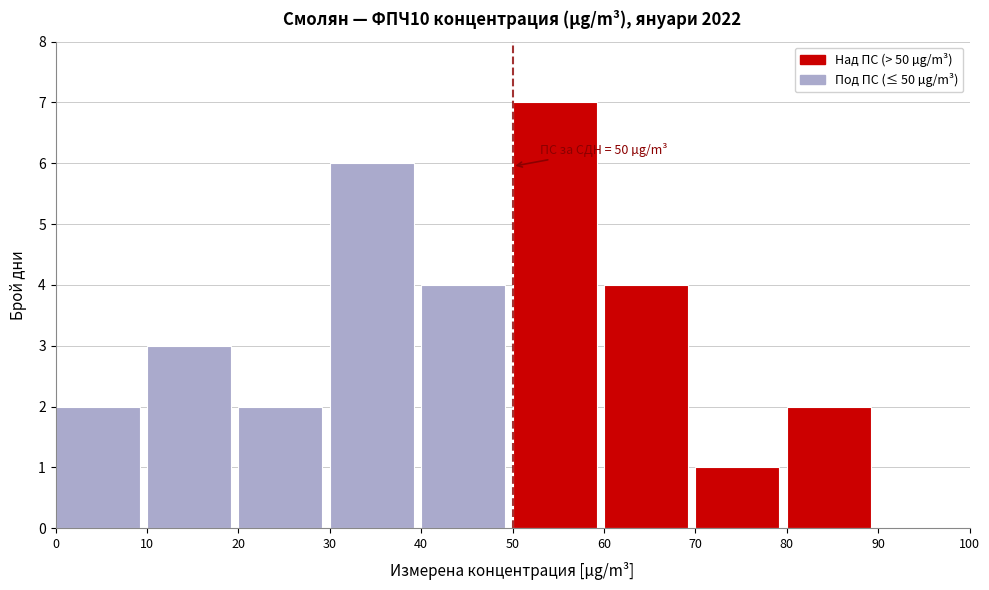

Over which range of the x-axis is the bar tallest?

50 to 60